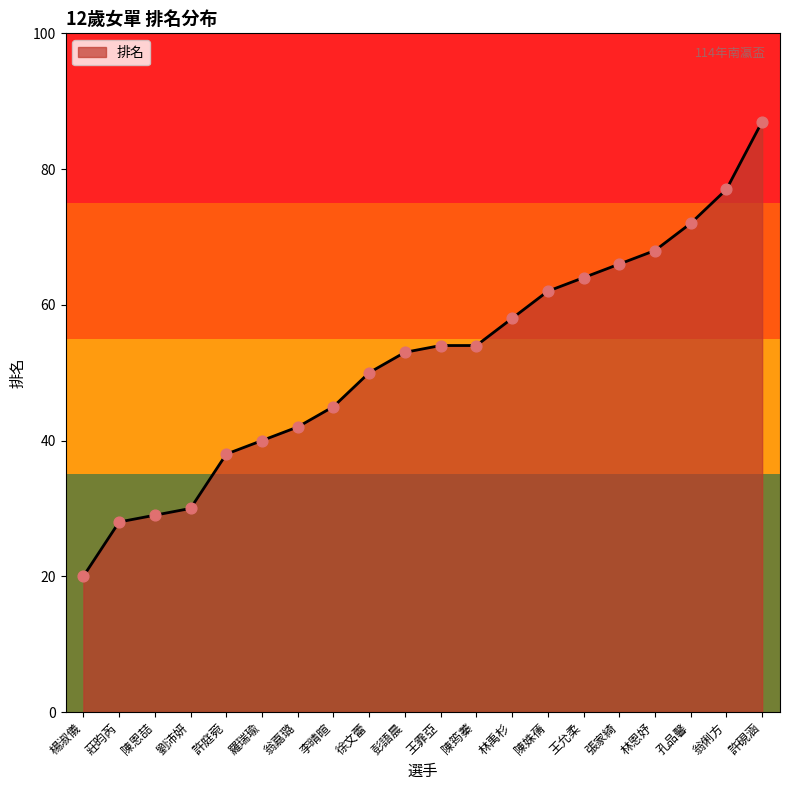

What is the change in value from 陳恩喆 to 李晴暄?

+16